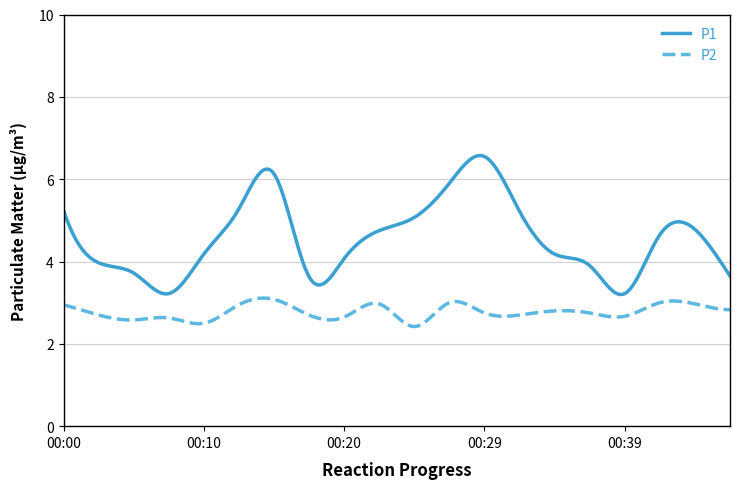

What is the maximum value shown in the chart?

6.6